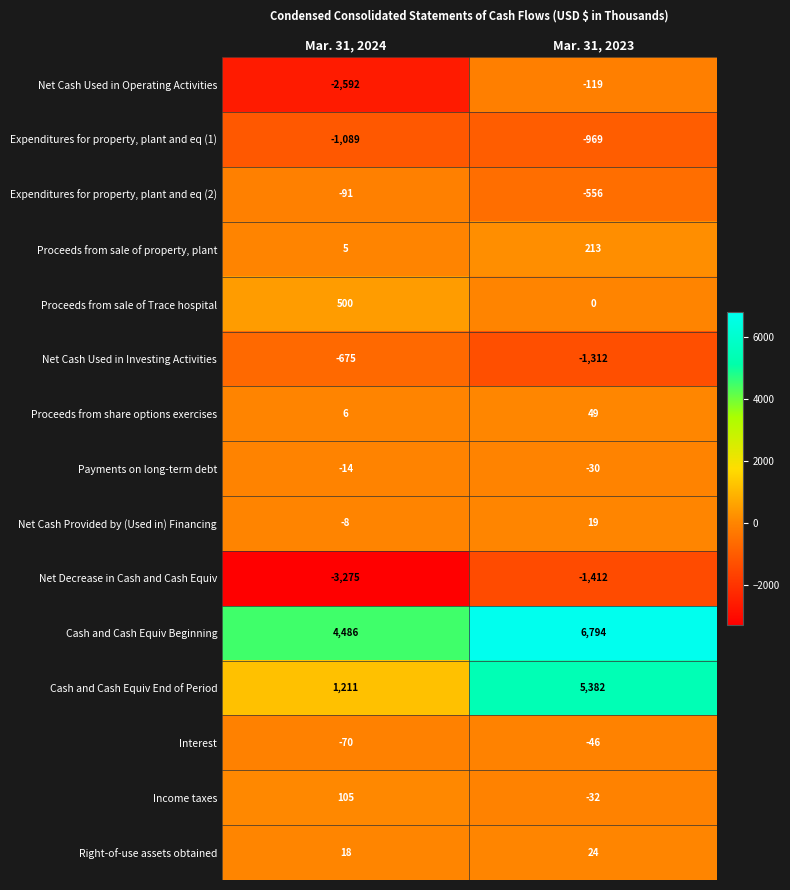

Reading right to left, transcribe all the data shown in this chart.

Net Cash Used in Operating Activities: Mar. 31, 2023=-119	Mar. 31, 2024=-2592
Expenditures for property, plant and eq (1): Mar. 31, 2023=-969	Mar. 31, 2024=-1089
Expenditures for property, plant and eq (2): Mar. 31, 2023=-556	Mar. 31, 2024=-91
Proceeds from sale of property, plant: Mar. 31, 2023=213	Mar. 31, 2024=5
Proceeds from sale of Trace hospital: Mar. 31, 2023=0	Mar. 31, 2024=500
Net Cash Used in Investing Activities: Mar. 31, 2023=-1312	Mar. 31, 2024=-675
Proceeds from share options exercises: Mar. 31, 2023=49	Mar. 31, 2024=6
Payments on long-term debt: Mar. 31, 2023=-30	Mar. 31, 2024=-14
Net Cash Provided by (Used in) Financing: Mar. 31, 2023=19	Mar. 31, 2024=-8
Net Decrease in Cash and Cash Equiv: Mar. 31, 2023=-1412	Mar. 31, 2024=-3275
Cash and Cash Equiv Beginning: Mar. 31, 2023=6794	Mar. 31, 2024=4486
Cash and Cash Equiv End of Period: Mar. 31, 2023=5382	Mar. 31, 2024=1211
Interest: Mar. 31, 2023=-46	Mar. 31, 2024=-70
Income taxes: Mar. 31, 2023=-32	Mar. 31, 2024=105
Right-of-use assets obtained: Mar. 31, 2023=24	Mar. 31, 2024=18